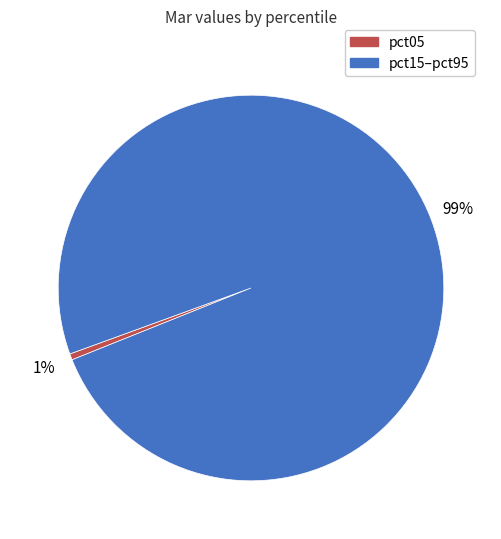

What is the majority slice?

pct15–pct95